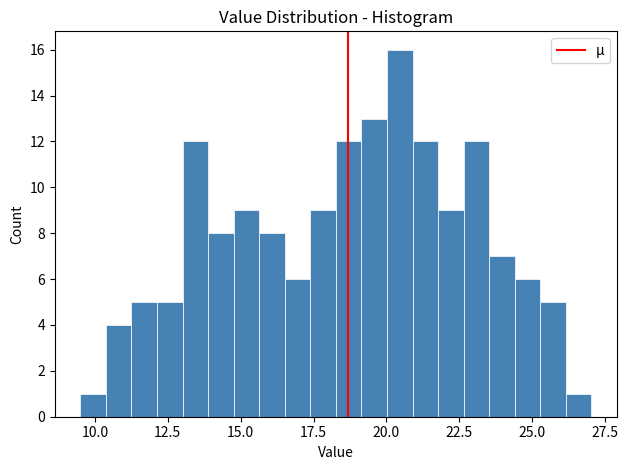

Read against the x-axis, roughly where is the centre of the tallest bar?

20.5